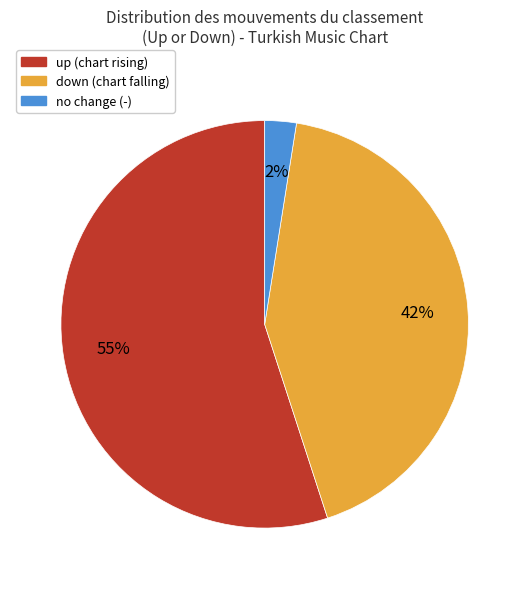

To the nearest percent, what is the average slice percentage?

33%